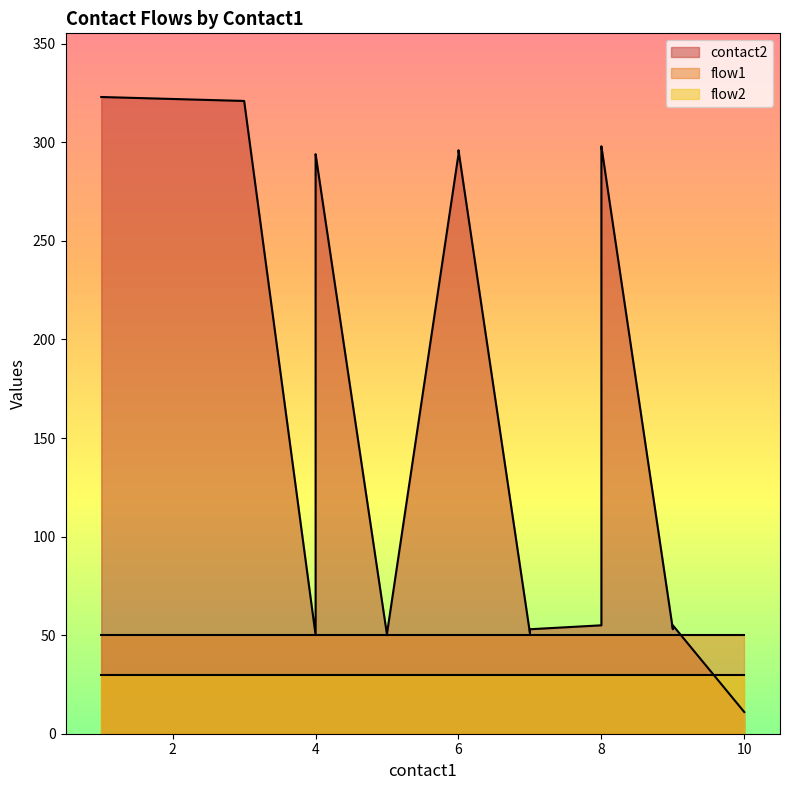

What are all the series names shown in the legend?

contact2, flow1, flow2